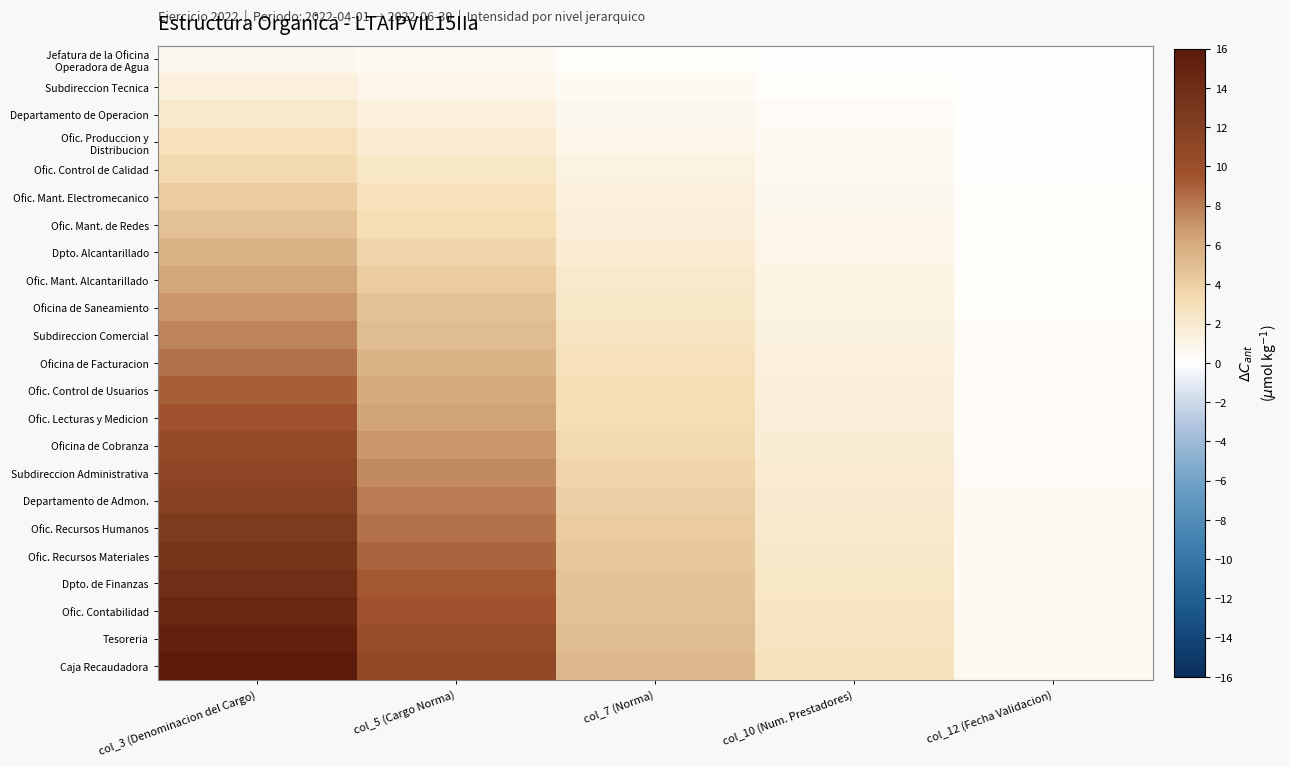

What is the difference between the highest and lowest values at col_5 (Cargo Norma)?

10.2